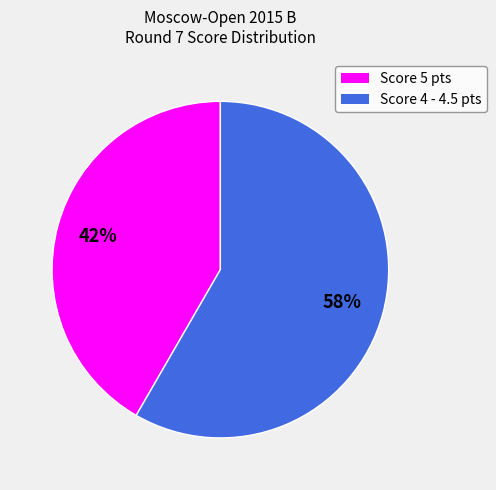

What is the ratio of the value at Score 4 - 4.5 pts to the value at Score 5 pts?

1.4